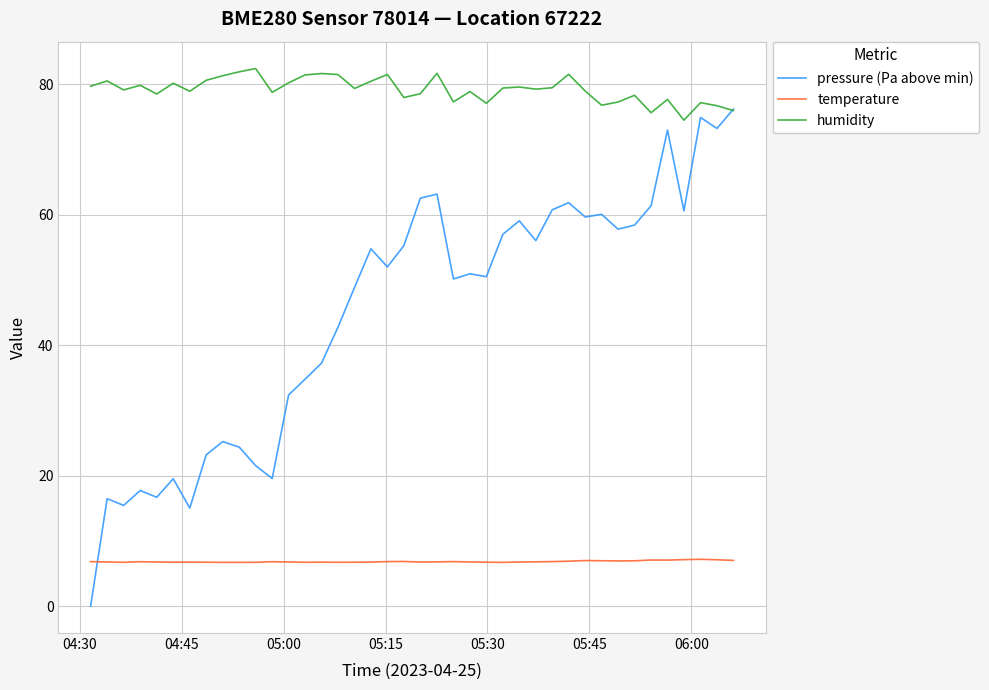

Rank the series by their maximum value, from lowest to highest.

temperature, pressure (Pa above min), humidity